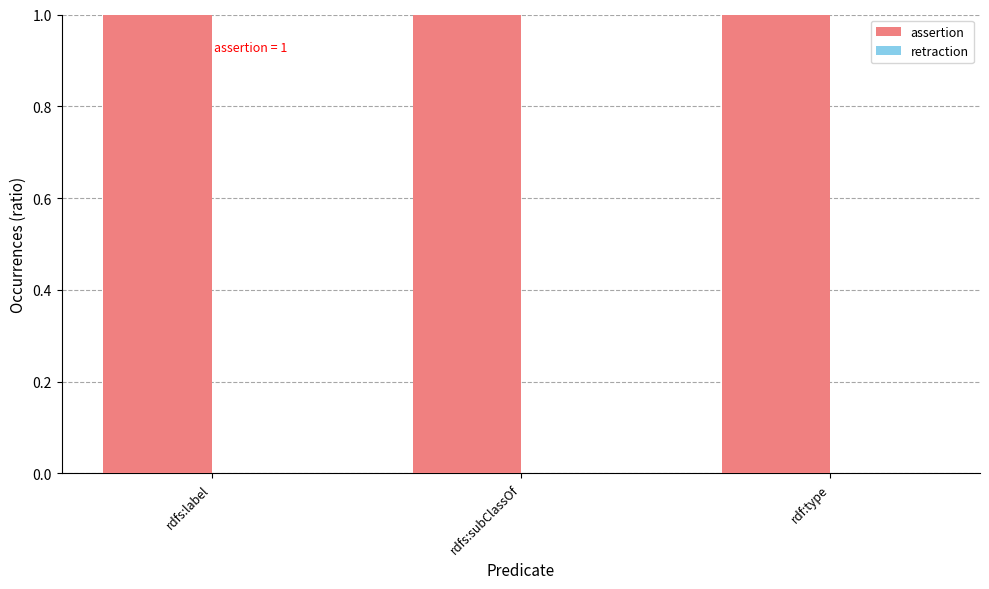

Which series has the largest total across all categories?

assertion